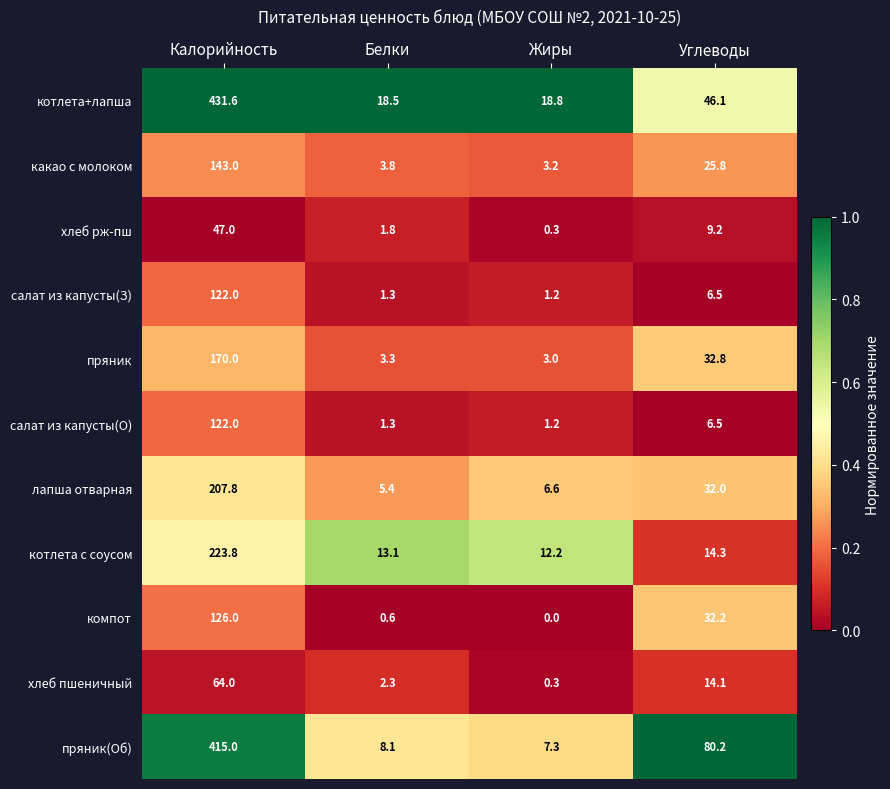

The value of хлеб пшеничный at Калорийность is 64.0. True or false?

True